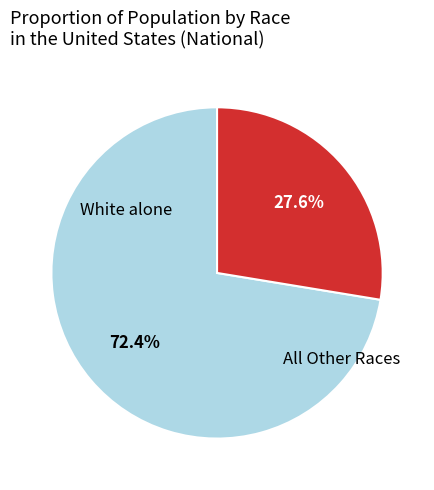

Is there any slice that represents more than half of the pie?

Yes